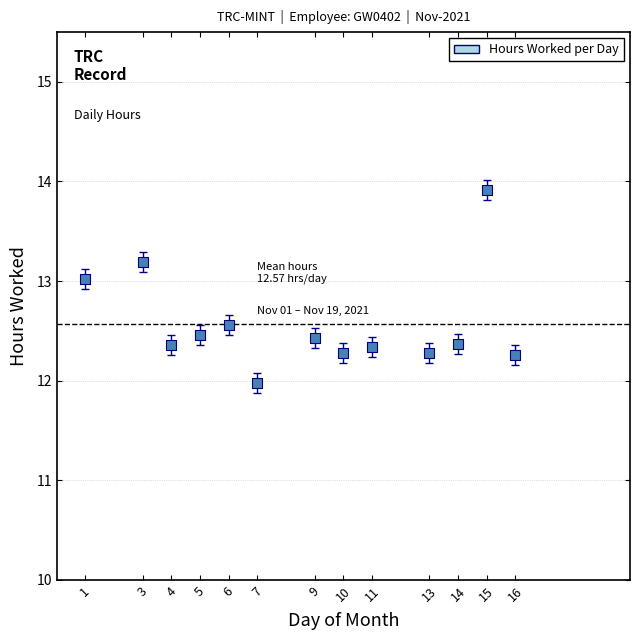

What is the range of Y values (max minus min)?

1.9